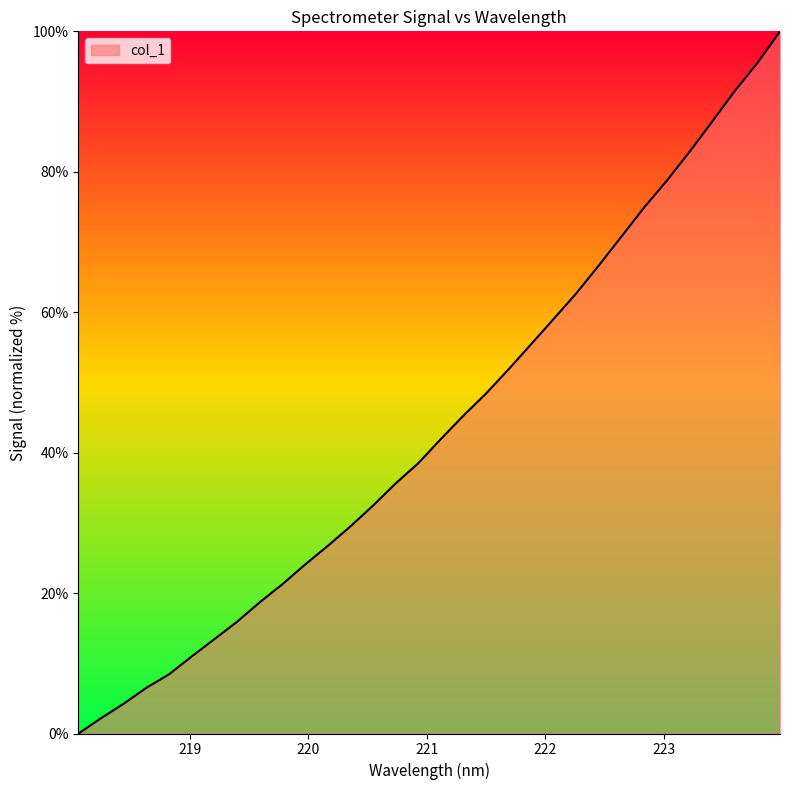

What is the difference between the maximum and minimum values?

100.0